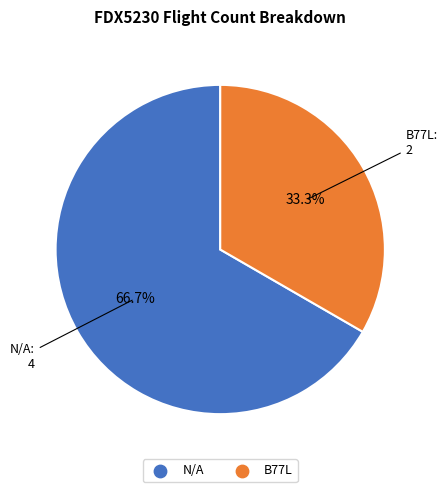

Approximately how many times larger is the value at B77L compared to N/A?

0.5